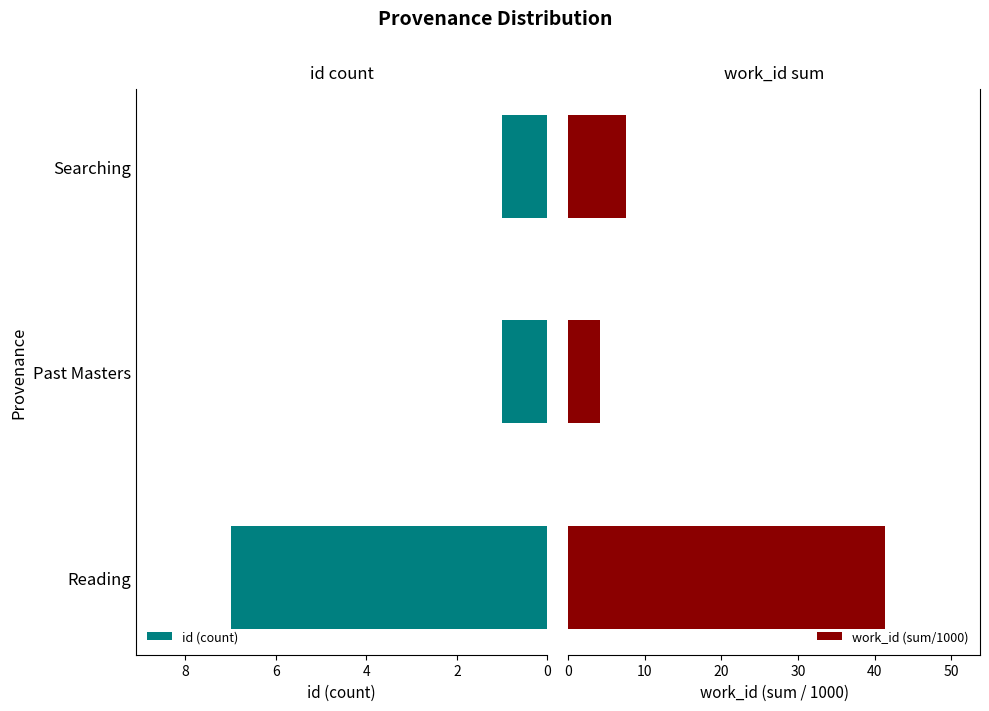

Is it true that id (count) equals 7 at Reading?

True